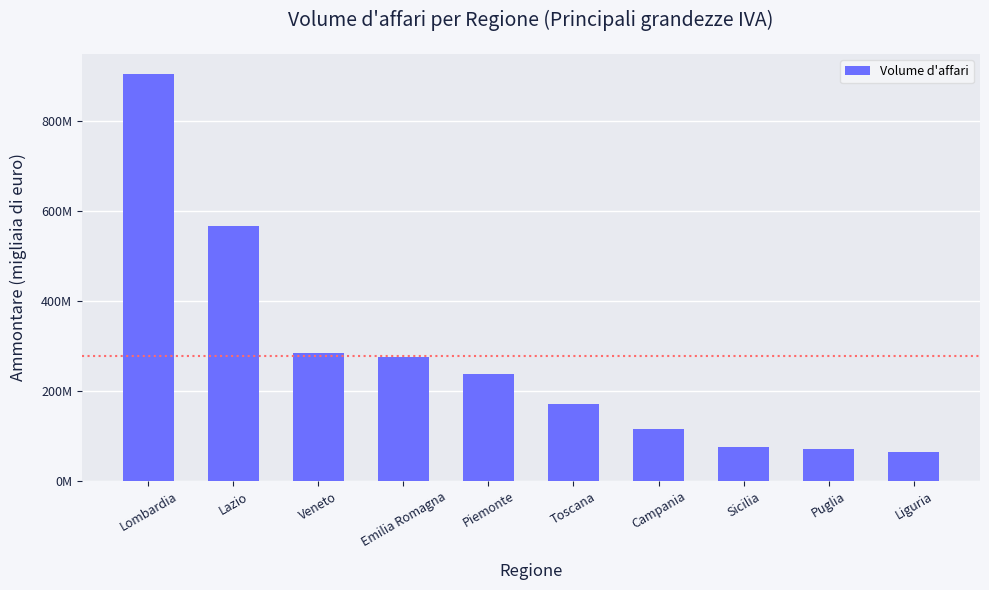

Does the chart contain any negative values?

No